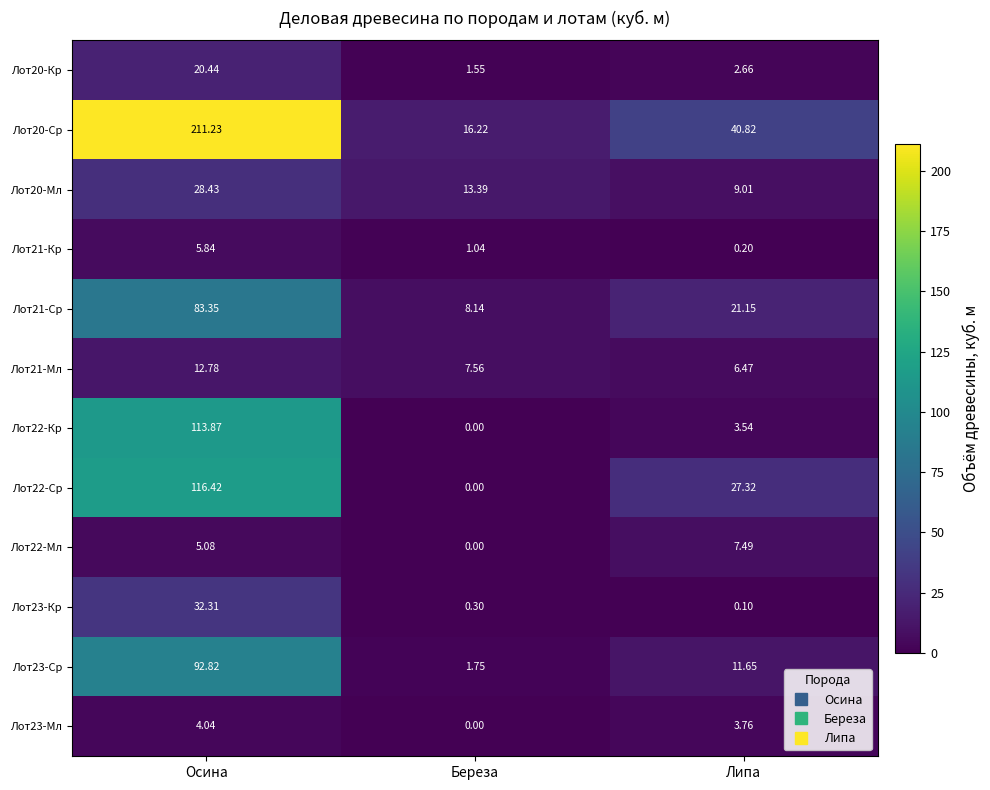

Which category has the lowest value across all series?

Береза